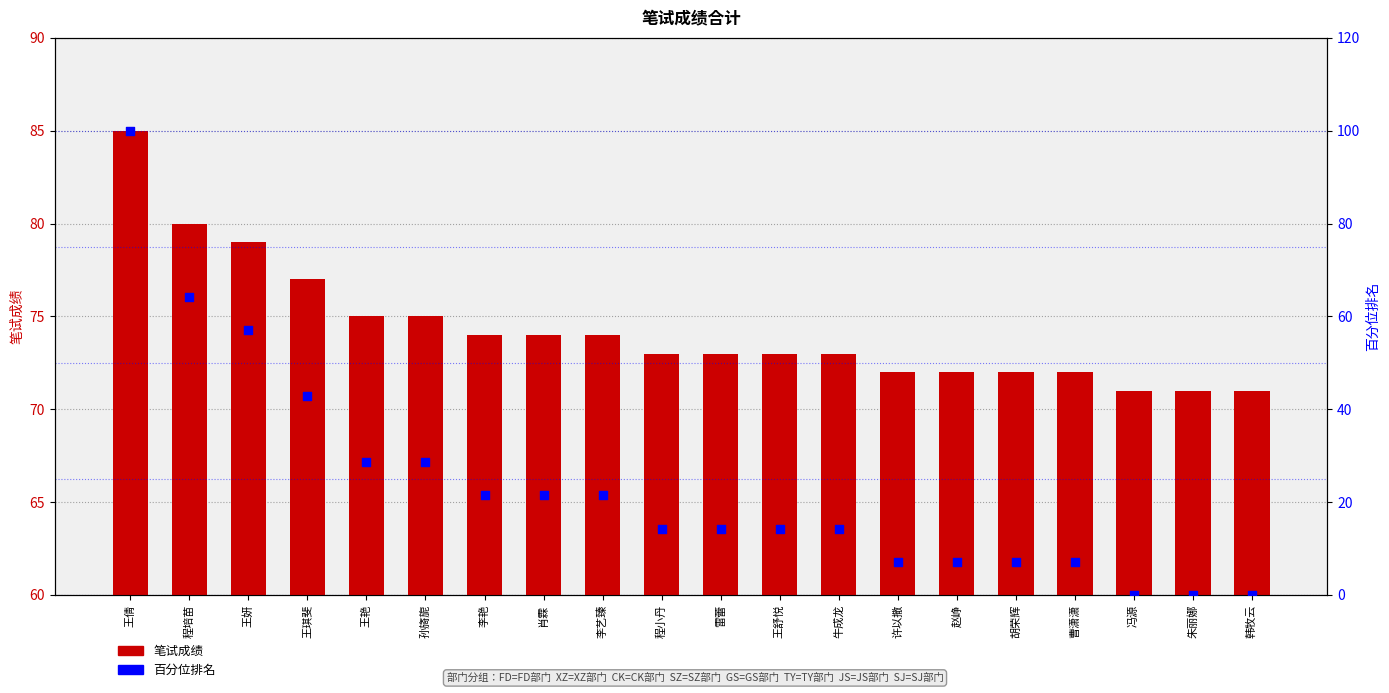

Which series reaches the maximum Y coordinate?

百分位排名